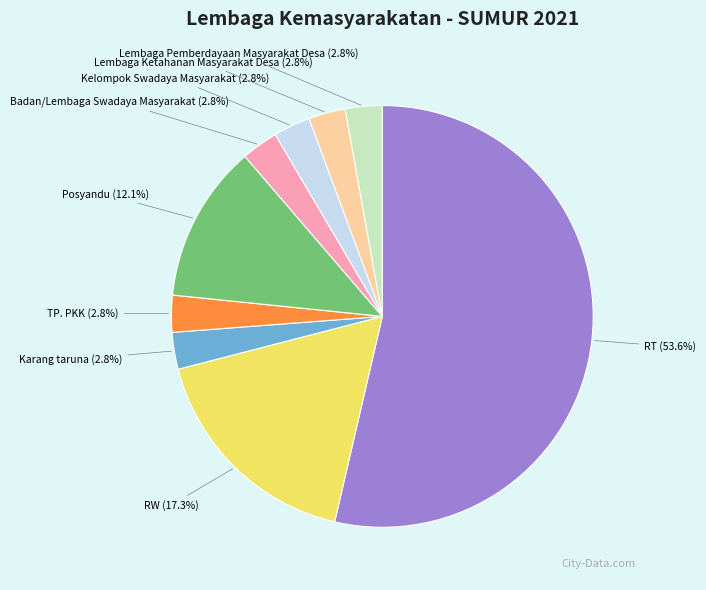

To the nearest percent, what is the combined percentage of RW and Posyandu?

29%